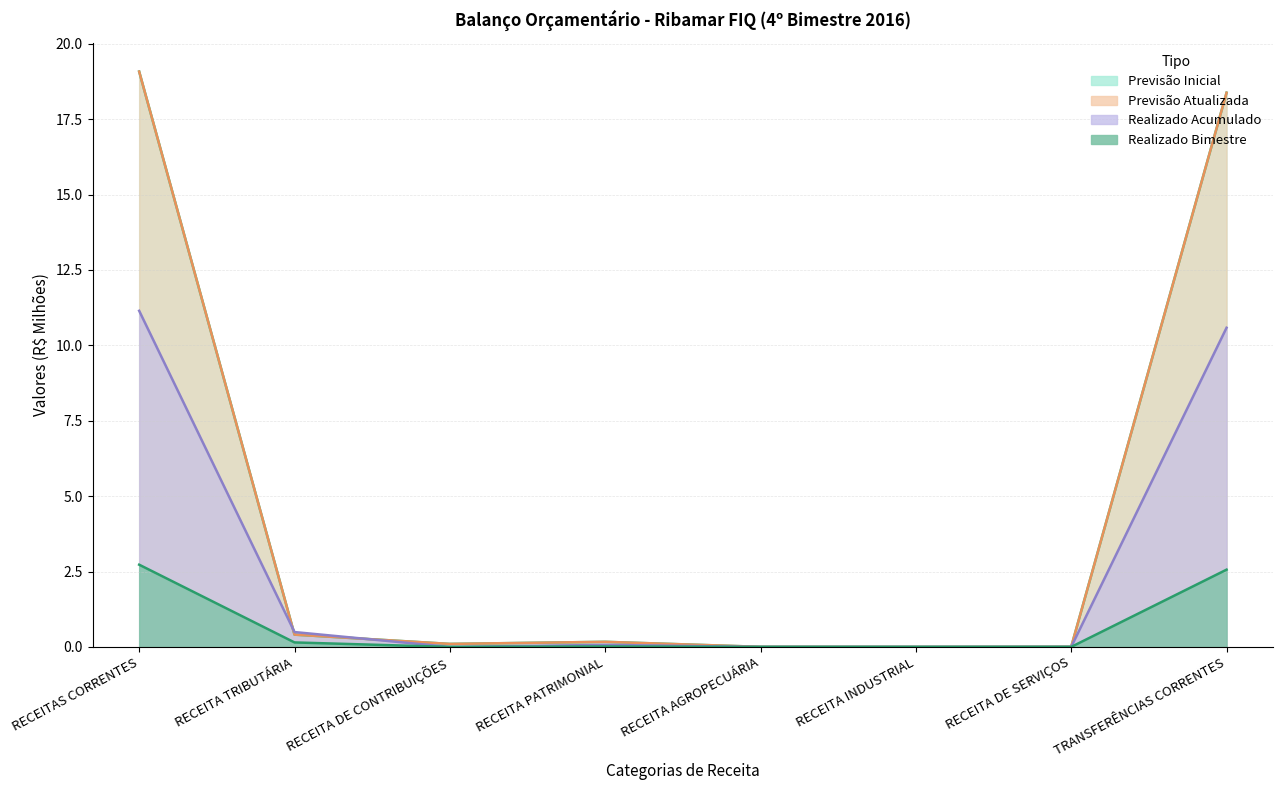

Which category has the highest value in the Realizado Bimestre series?

RECEITAS CORRENTES